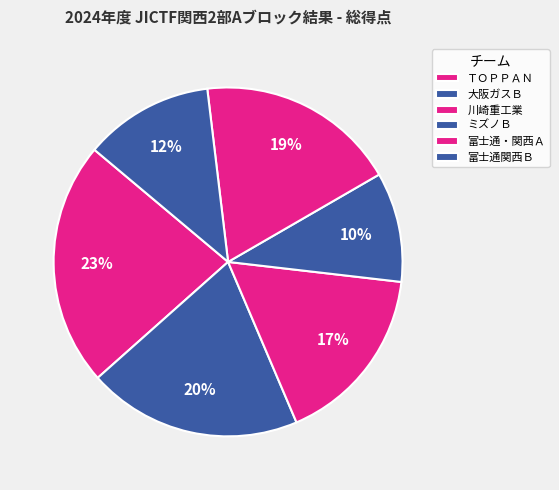

Count the number of slices in the pie.

6